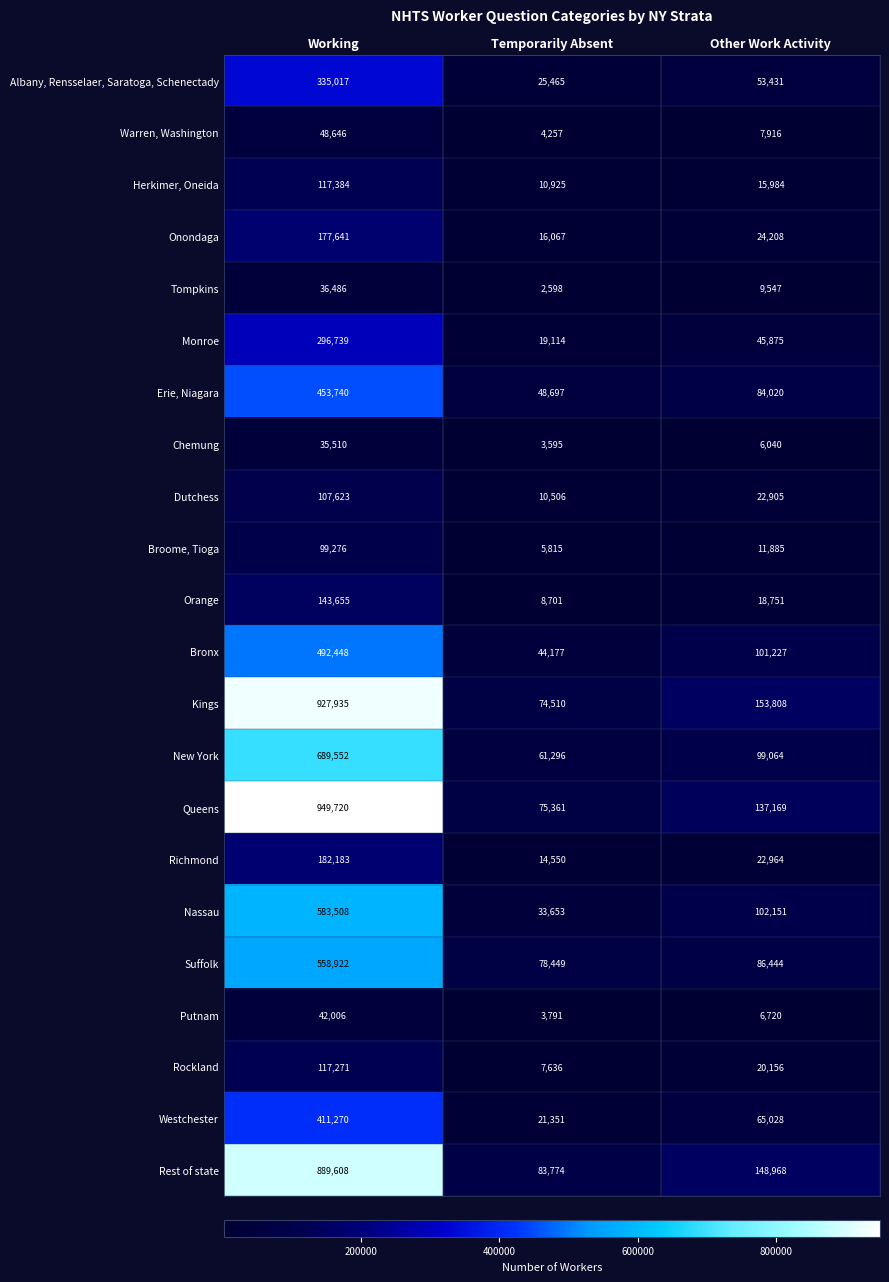

At which category is the sum across all series the highest?

Working